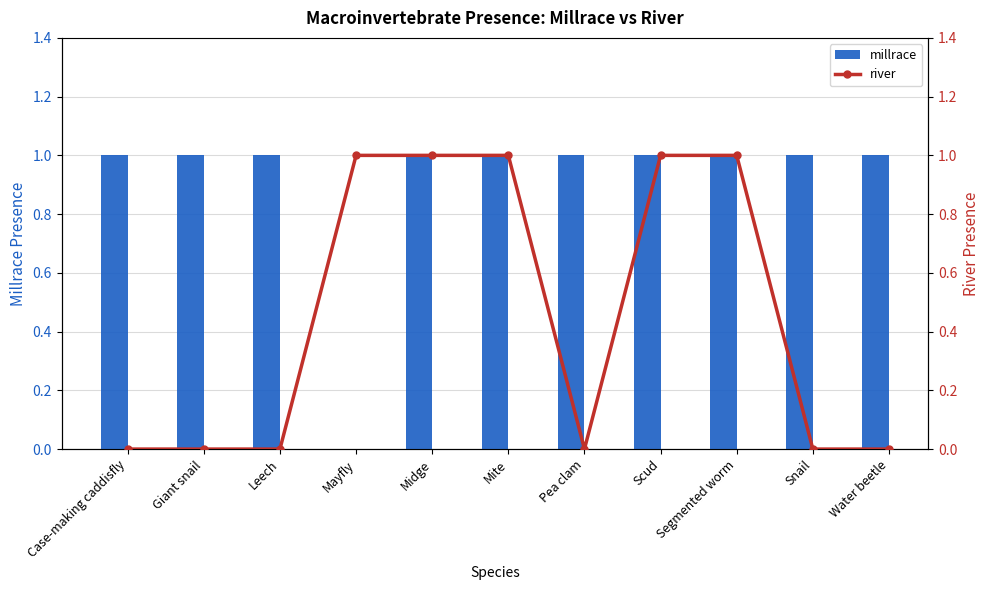

What is the label of the 6th bar from the right?

Mite